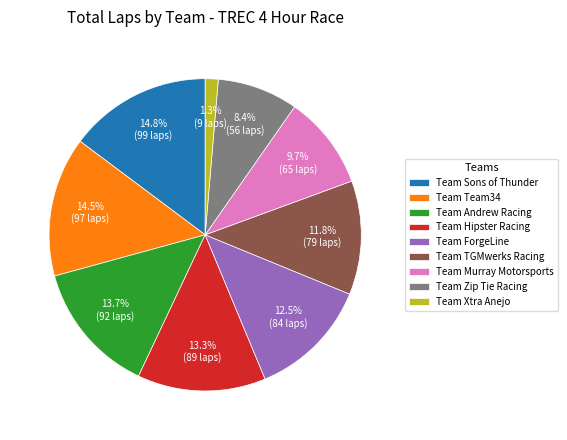

Which has a higher value, Team Xtra Anejo or Team Andrew Racing?

Team Andrew Racing